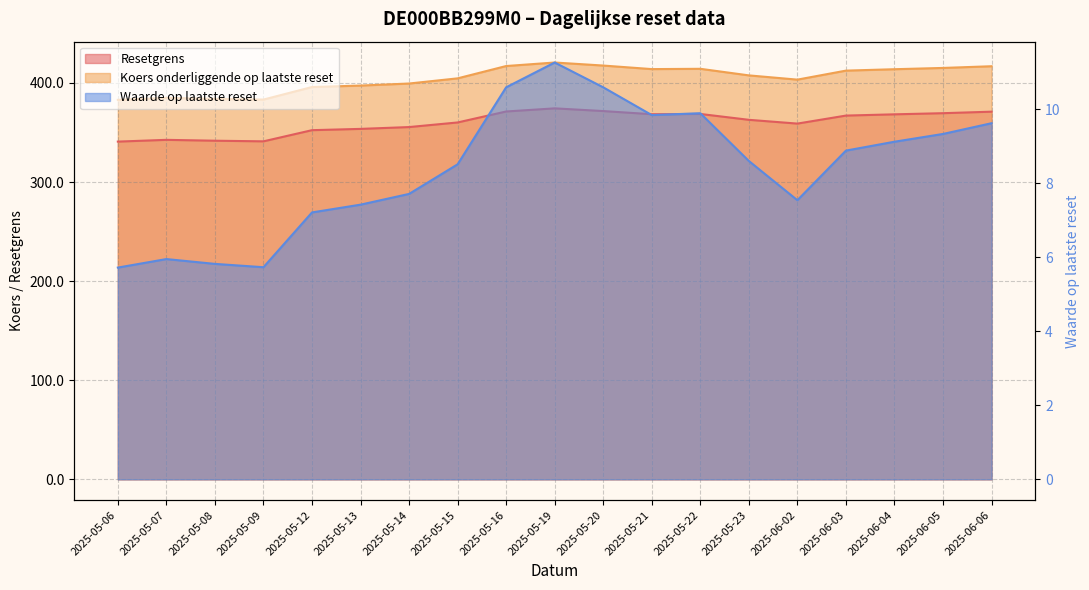

What is the difference between the maximum and second lowest values in the Koers onderliggende op laatste reset series?

37.4